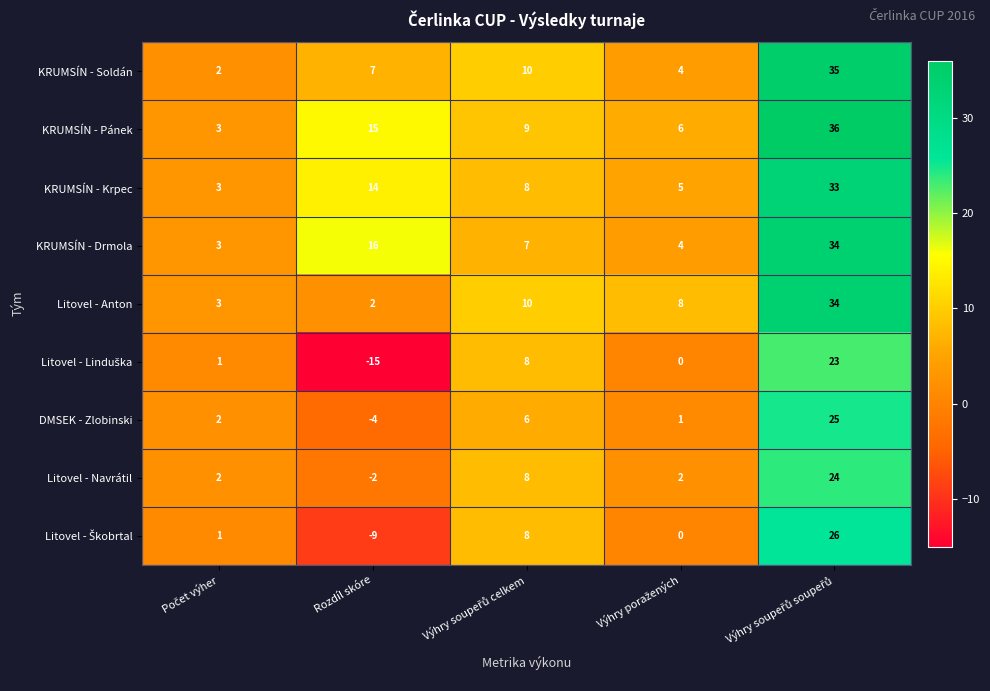

At which label does KRUMSÍN - Krpec first exceed 8?

Rozdíl skóre